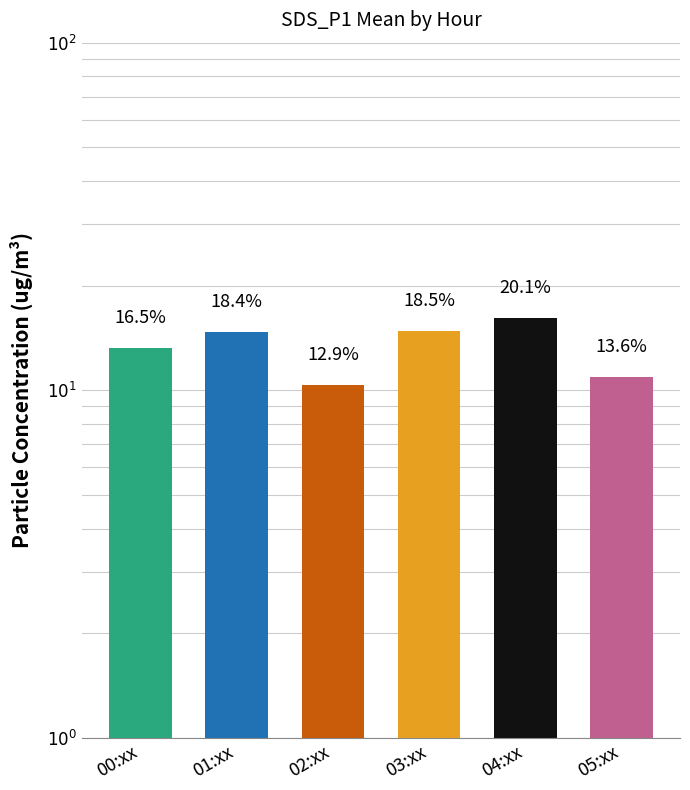

At which label is the value closest to 13?

00:xx